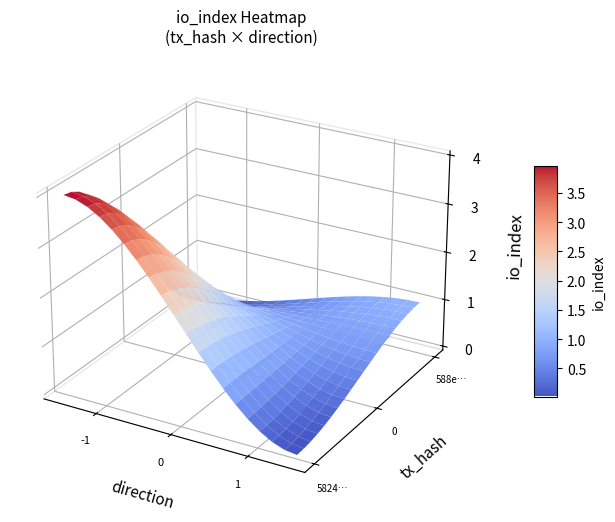

Rank the series by their maximum value, from lowest to highest.

588e2b04dacb59bd0b575bcc59ab01629a5139c, 5824bcc74f61319194d15231b6f8a8d3b022408